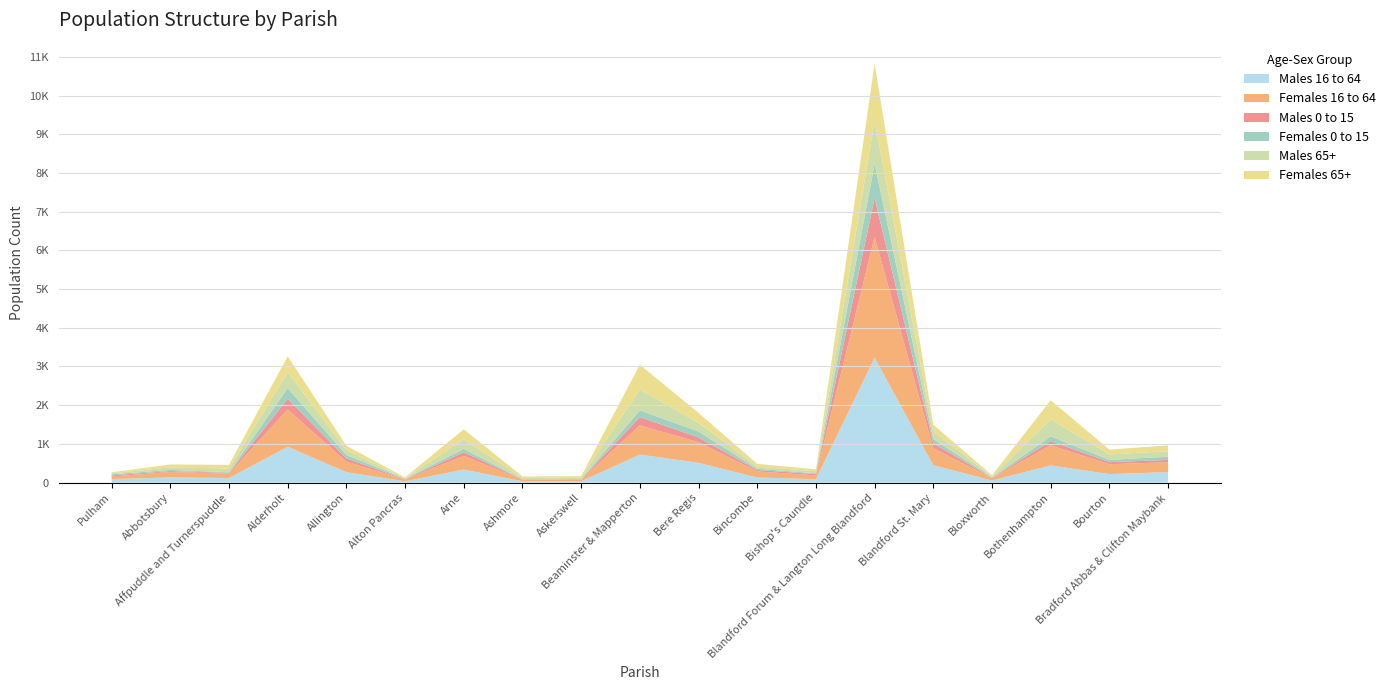

Reading left to right, list all the values displayed in this chart.

Males 16 to 64: Pulham=91	Abbotsbury=133	Affpuddle and Turnerspuddle=119	Alderholt=925	Allington=269	Alton Pancras=34	Arne=336	Ashmore=33	Askerswell=34	Beaminster & Mapperton=724	Bere Regis=511	Bincombe=132	Bishop's Caundle=88	Blandford Forum & Langton Long Blandford=3226	Blandford St. Mary=449	Bloxworth=55	Bothenhampton=444	Bourton=219	Bradford Abbas & Clifton Maybank=271
Females 16 to 64: Pulham=68	Abbotsbury=141	Affpuddle and Turnerspuddle=114	Alderholt=965	Allington=270	Alton Pancras=47	Arne=355	Ashmore=42	Askerswell=36	Beaminster & Mapperton=754	Bere Regis=533	Bincombe=156	Bishop's Caundle=97	Blandford Forum & Langton Long Blandford=3119	Blandford St. Mary=440	Bloxworth=61	Bothenhampton=520	Bourton=255	Bradford Abbas & Clifton Maybank=255
Males 0 to 15: Pulham=28	Abbotsbury=23	Affpuddle and Turnerspuddle=18	Alderholt=275	Allington=85	Alton Pancras=6	Arne=92	Ashmore=8	Askerswell=8	Beaminster & Mapperton=214	Bere Regis=124	Bincombe=37	Bishop's Caundle=35	Blandford Forum & Langton Long Blandford=1005	Blandford St. Mary=126	Bloxworth=9	Bothenhampton=111	Bourton=54	Bradford Abbas & Clifton Maybank=60
Females 0 to 15: Pulham=27	Abbotsbury=31	Affpuddle and Turnerspuddle=16	Alderholt=276	Allington=89	Alton Pancras=12	Arne=87	Ashmore=2	Askerswell=14	Beaminster & Mapperton=173	Bere Regis=152	Bincombe=32	Bishop's Caundle=20	Blandford Forum & Langton Long Blandford=881	Blandford St. Mary=111	Bloxworth=9	Bothenhampton=118	Bourton=58	Bradford Abbas & Clifton Maybank=83
Males 65+: Pulham=24	Abbotsbury=67	Affpuddle and Turnerspuddle=95	Alderholt=409	Allington=122	Alton Pancras=13	Arne=245	Ashmore=36	Askerswell=35	Beaminster & Mapperton=539	Bere Regis=224	Bincombe=54	Bishop's Caundle=54	Blandford Forum & Langton Long Blandford=1111	Blandford St. Mary=191	Bloxworth=26	Bothenhampton=441	Bourton=142	Bradford Abbas & Clifton Maybank=139
Females 65+: Pulham=27	Abbotsbury=73	Affpuddle and Turnerspuddle=96	Alderholt=412	Allington=118	Alton Pancras=21	Arne=263	Ashmore=38	Askerswell=40	Beaminster & Mapperton=642	Bere Regis=255	Bincombe=73	Bishop's Caundle=47	Blandford Forum & Langton Long Blandford=1482	Blandford St. Mary=179	Bloxworth=28	Bothenhampton=494	Bourton=124	Bradford Abbas & Clifton Maybank=153